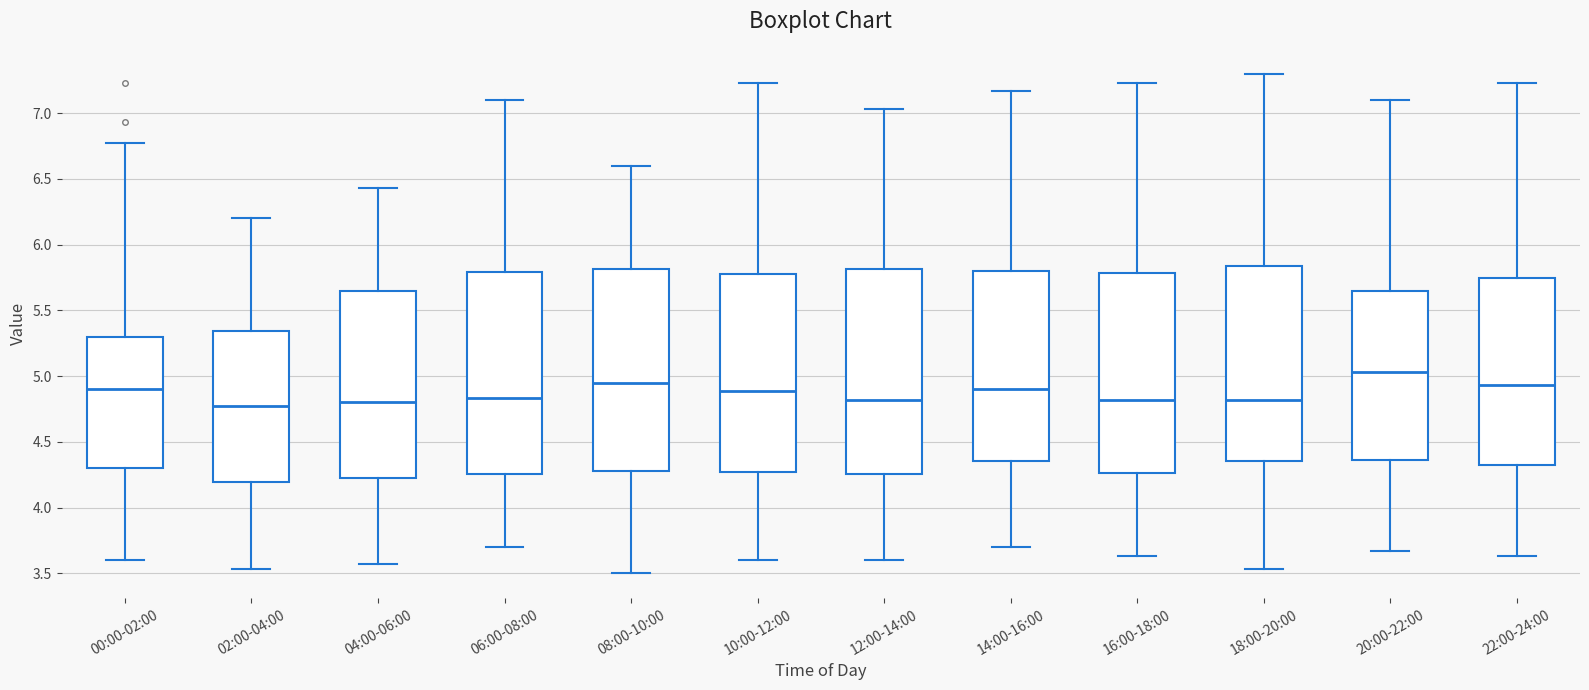

Reading left to right, transcribe this box plot: for each box, give where its median line is, the range the box spans, and where its two whiskers end, as read against the y-axis. The values are not printed on the chart, so give them approximately, as read against the axis.

00:00-02:00: median 4.90, box 4.30 to 5.30, whiskers 3.60 to 6.75
02:00-04:00: median 4.75, box 4.20 to 5.35, whiskers 3.55 to 6.20
04:00-06:00: median 4.80, box 4.20 to 5.65, whiskers 3.55 to 6.45
06:00-08:00: median 4.85, box 4.25 to 5.80, whiskers 3.70 to 7.10
08:00-10:00: median 4.95, box 4.30 to 5.80, whiskers 3.50 to 6.60
10:00-12:00: median 4.90, box 4.25 to 5.80, whiskers 3.60 to 7.25
12:00-14:00: median 4.80, box 4.25 to 5.80, whiskers 3.60 to 7.05
14:00-16:00: median 4.90, box 4.35 to 5.80, whiskers 3.70 to 7.15
16:00-18:00: median 4.80, box 4.25 to 5.80, whiskers 3.65 to 7.25
18:00-20:00: median 4.80, box 4.35 to 5.85, whiskers 3.55 to 7.30
20:00-22:00: median 5.05, box 4.35 to 5.65, whiskers 3.65 to 7.10
22:00-24:00: median 4.95, box 4.30 to 5.75, whiskers 3.65 to 7.25